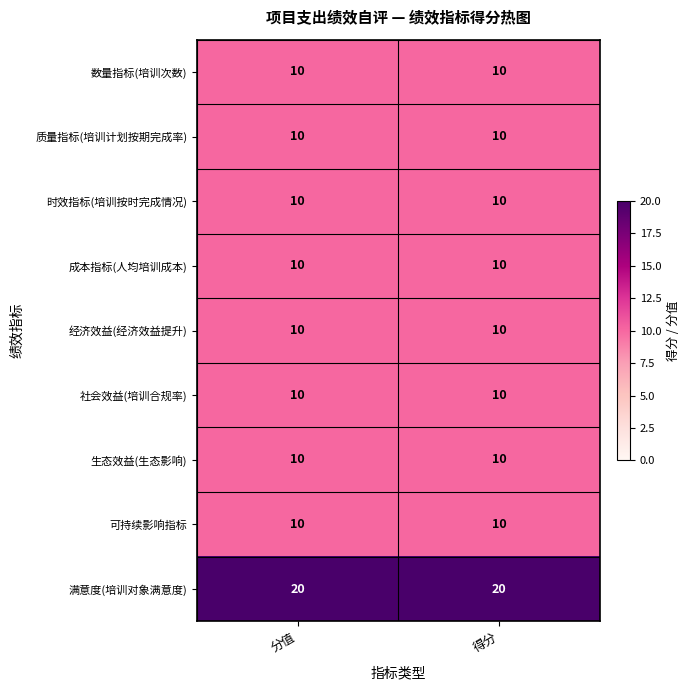

What is the sum of all 时效指标(培训按时完成情况) values?

20